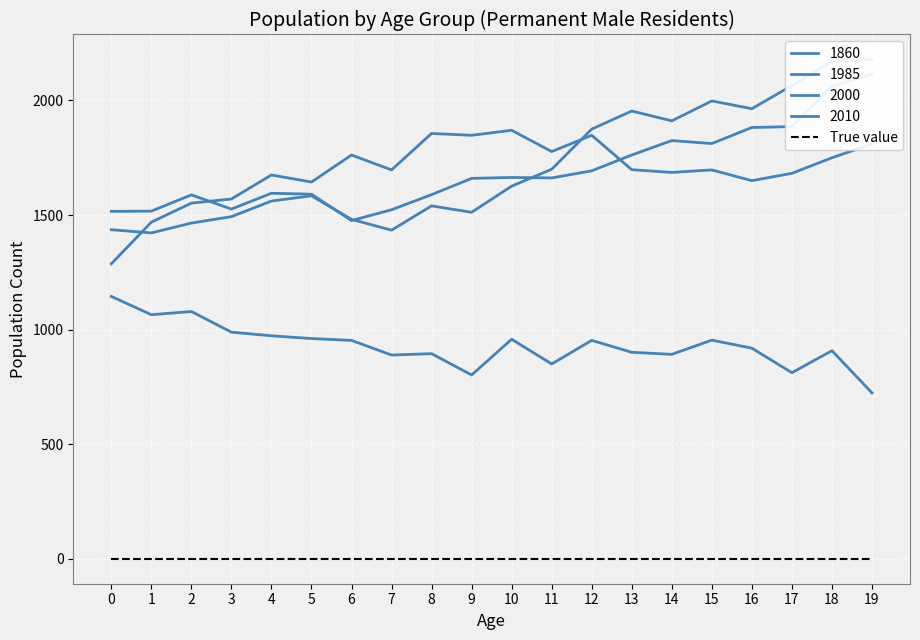

Is it true that 1860 equals 575 at 3?

False